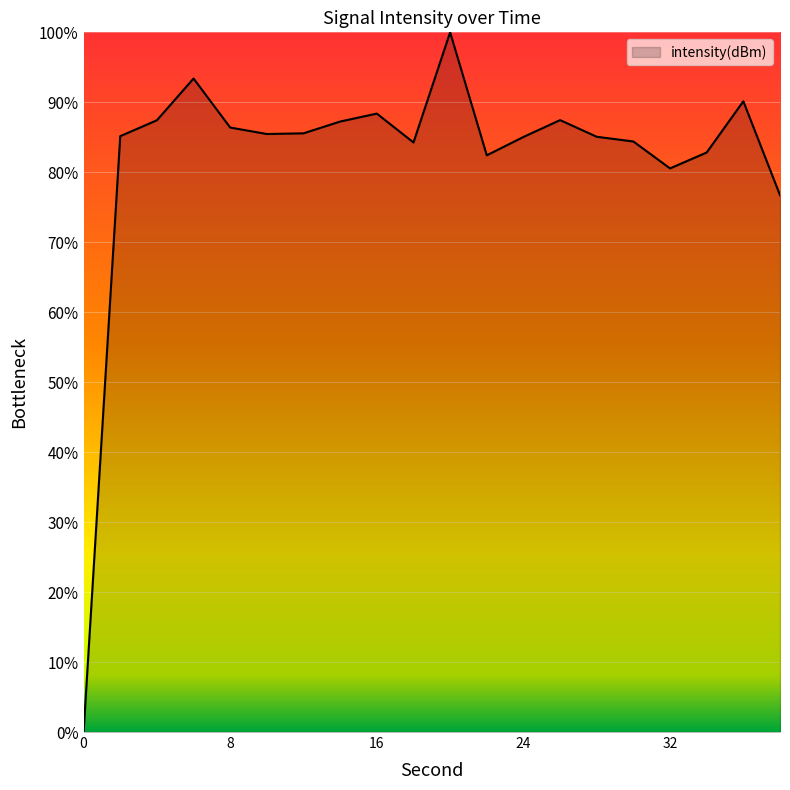

What is the maximum value shown in the chart?

100.0